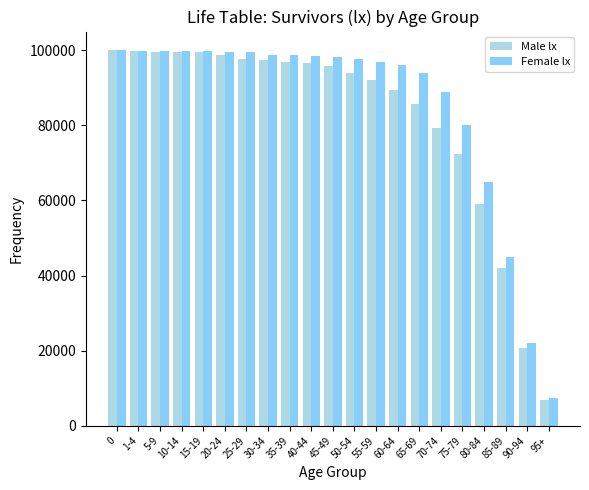

Is it true that Male lx equals 159627 at 45-49?

False